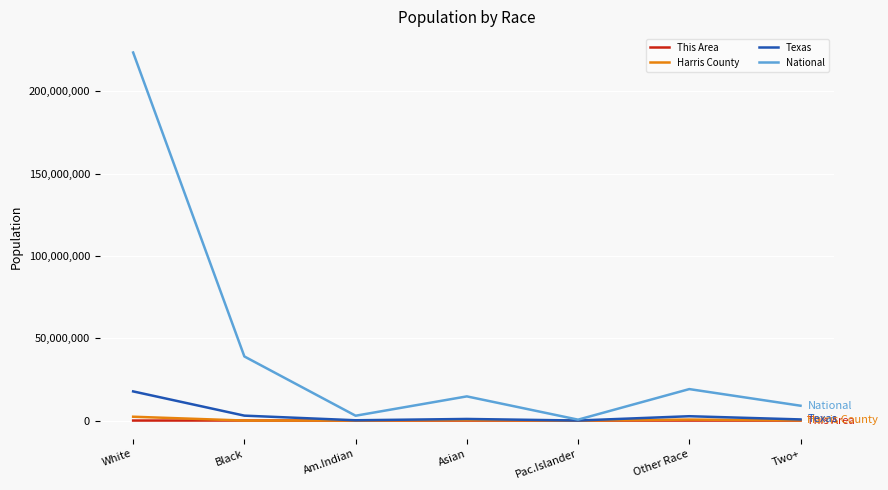

Is it true that Texas equals 17701552 at White?

True